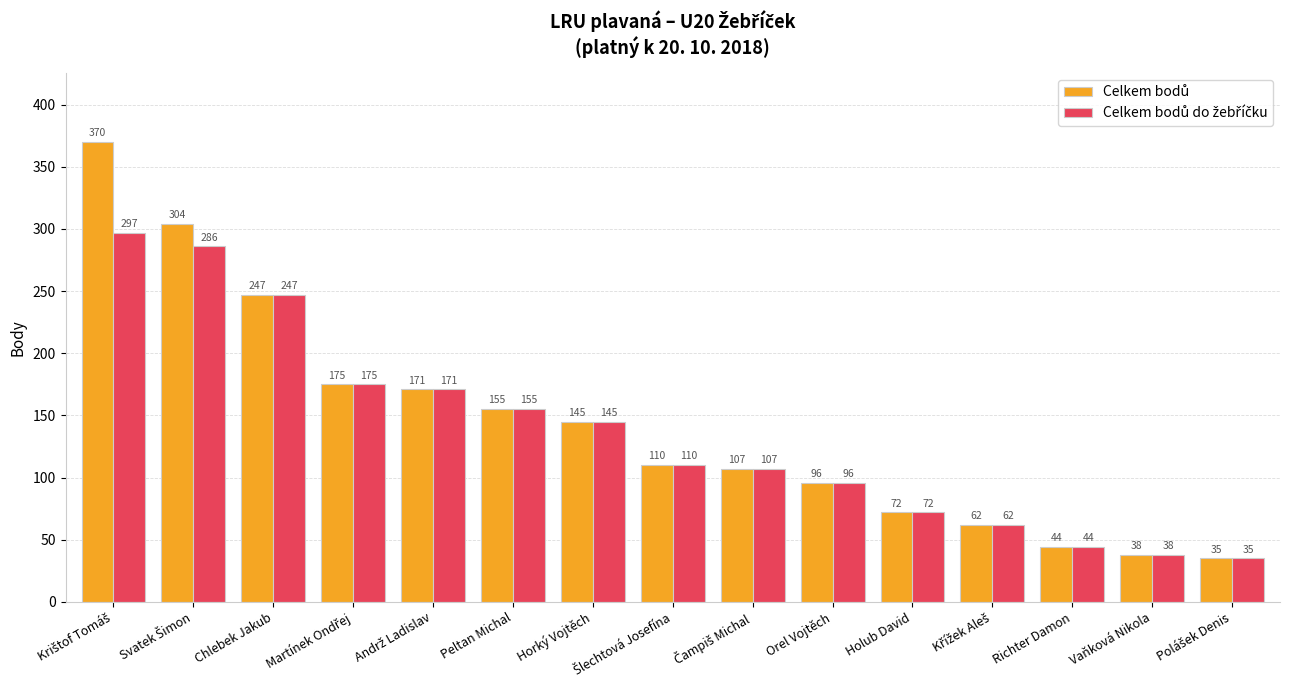

What is the smallest value displayed?

35